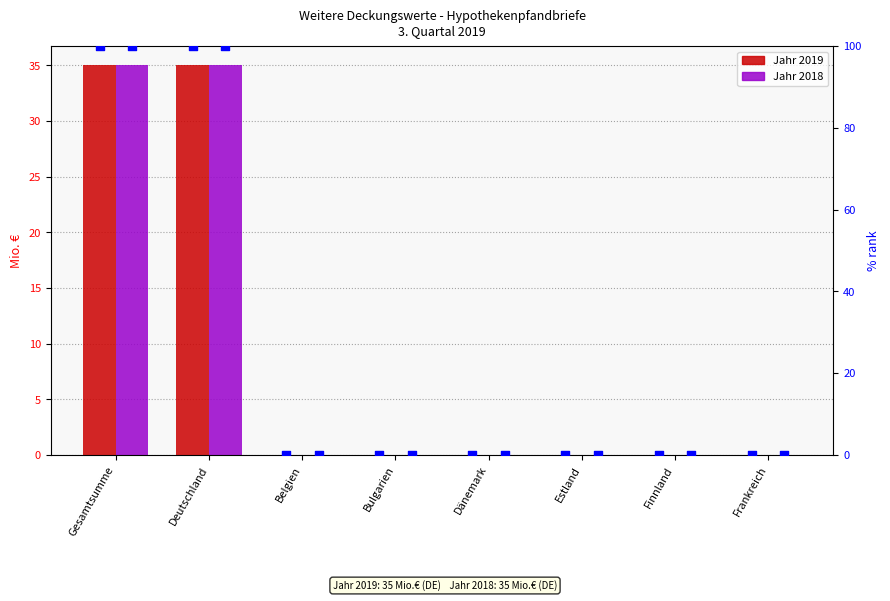

Is the value of Jahr 2019 pct at Dänemark greater than the value of Jahr 2018 pct at Frankreich?

No